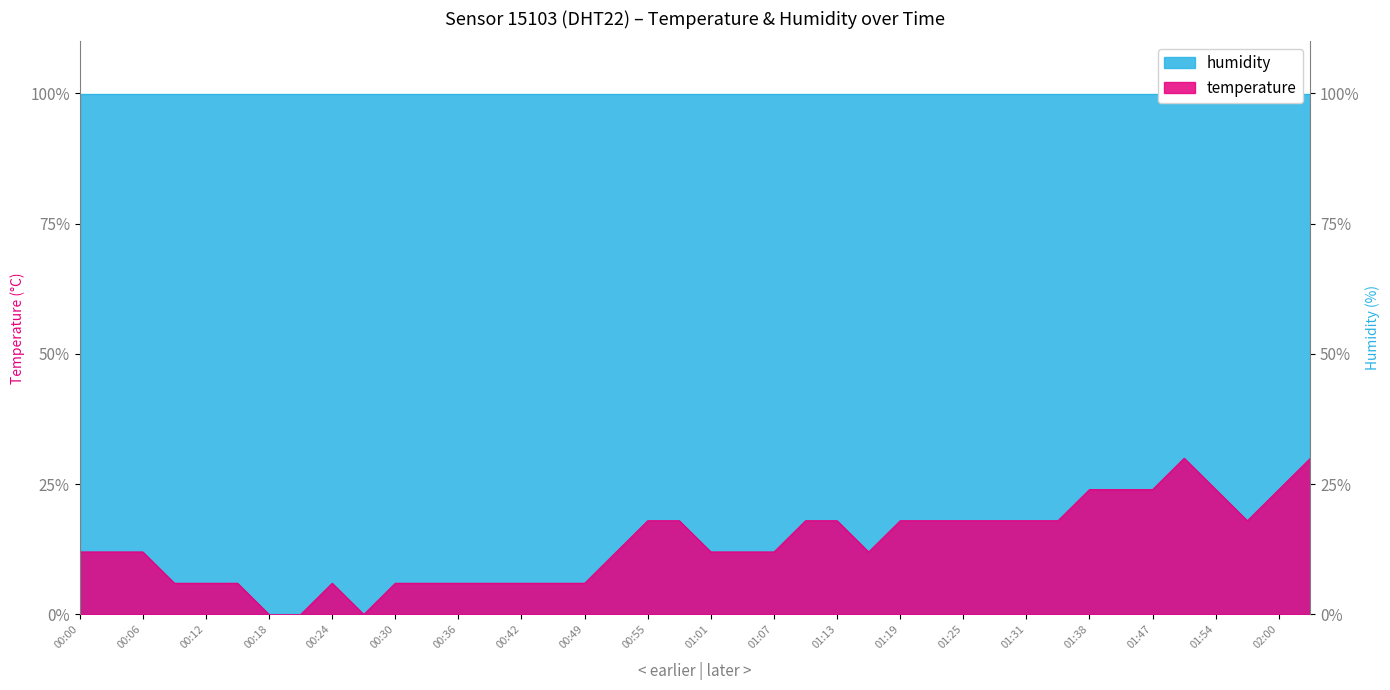

What position from the right is 00:36?

28